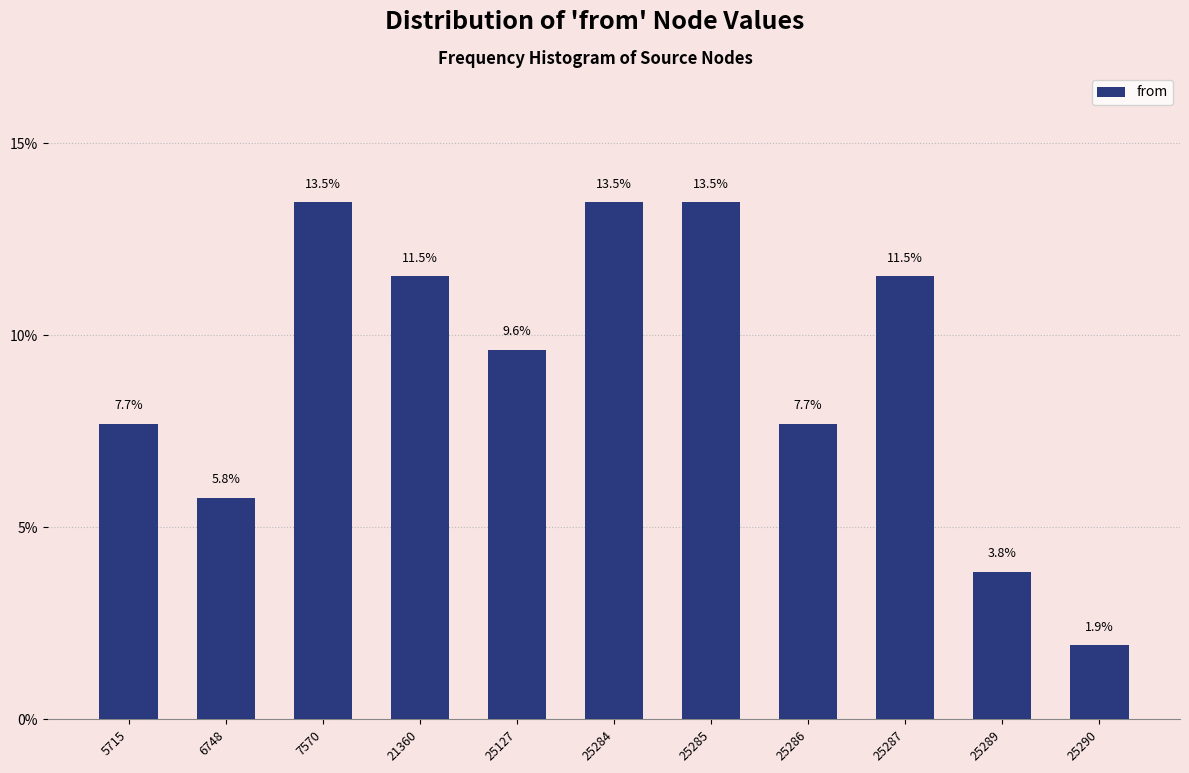

Reading left to right, extract all data points from this chart.

7.7	5.8	13.5	11.5	9.6	13.5	13.5	7.7	11.5	3.8	1.9